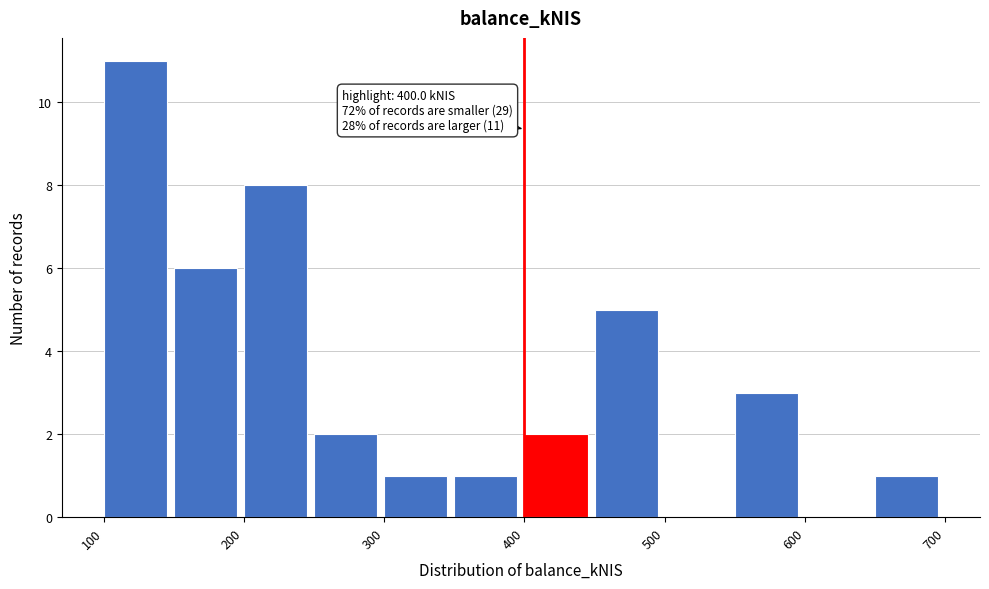

Over which range of the x-axis is the bar tallest?

100 to 150